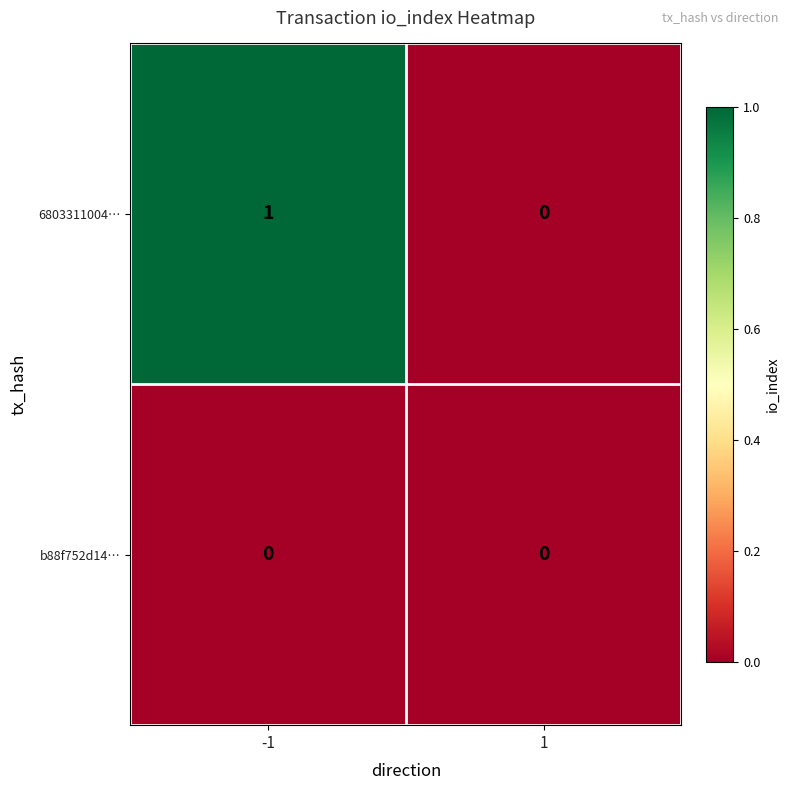

Is it true that b88f752d14… equals 0 at 1?

True